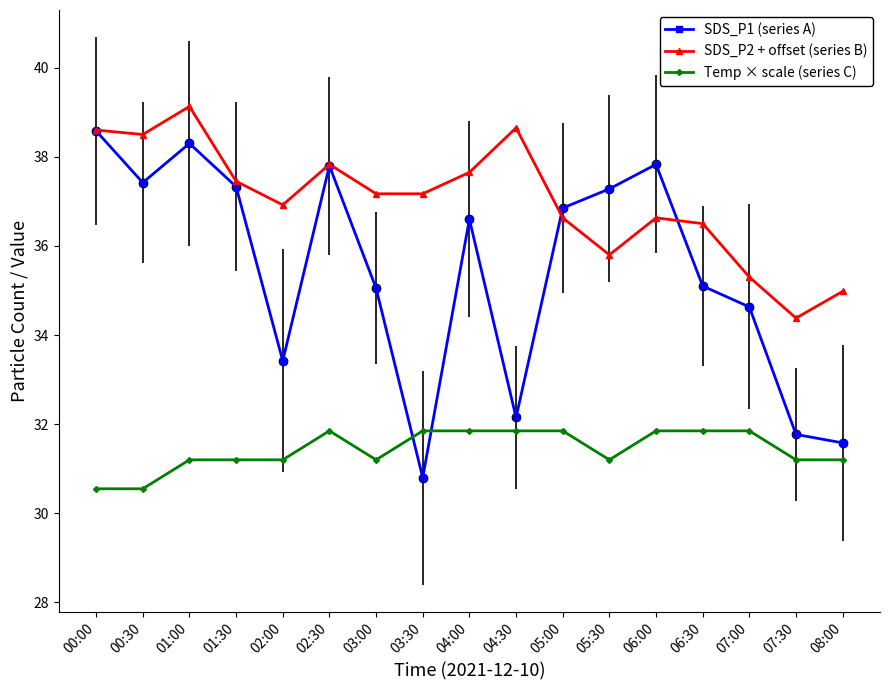

What is the difference between the maximum and minimum values in the SDS_P1 (series A) series?

7.8